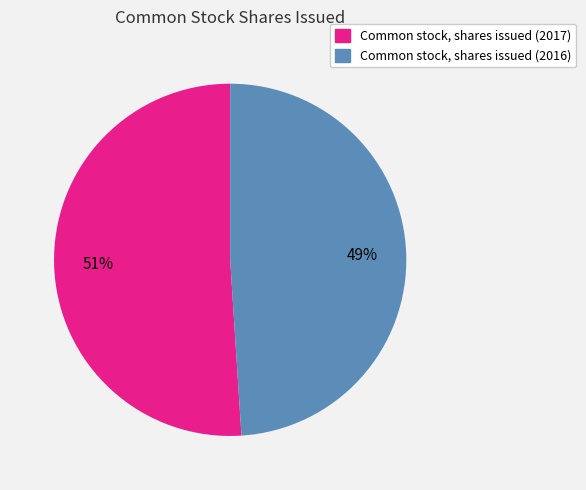

How many slices are in this pie chart?

2